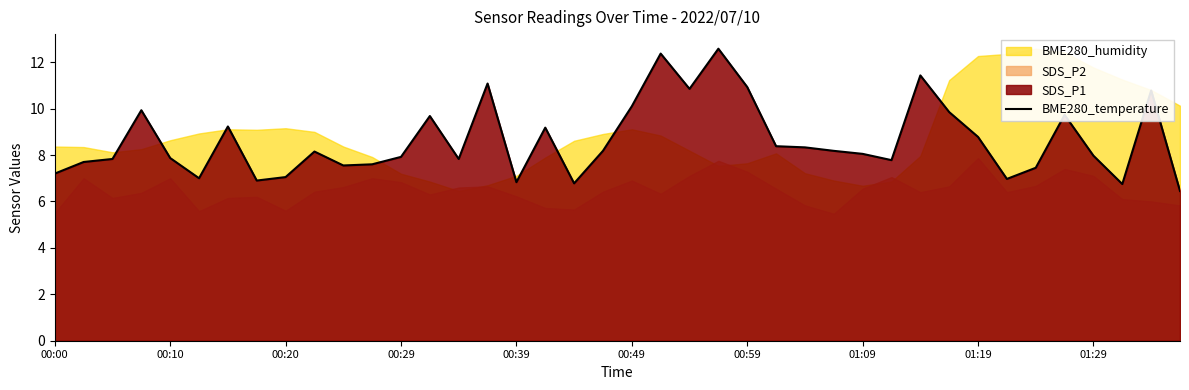

Reading left to right, what are all the values shown in this chart?

7.2	7.7	7.8	9.9	7.9	7.0	9.2	6.9	7.0	8.2	7.5	7.6	7.9	9.7	7.8	11.1	6.8	9.2	6.8	8.2	10.1	12.4	10.8	12.6	10.9	8.4	8.3	8.2	8.1	7.8	11.4	9.8	8.8	7.0	7.5	9.7	8.0	6.8	10.8	6.5